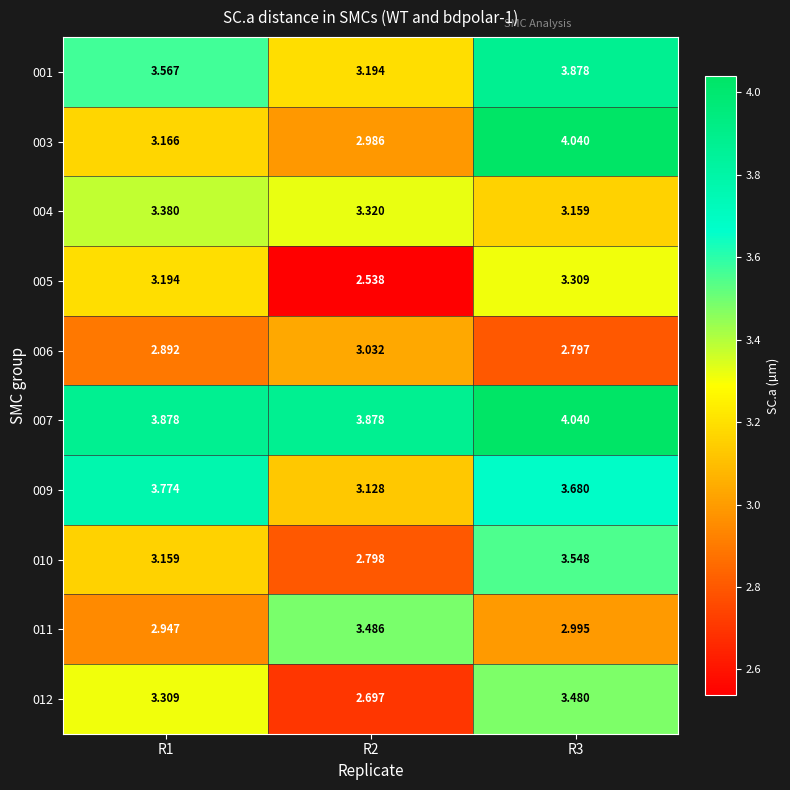

Is the value of 012 at R1 greater than the value of 009 at R1?

No